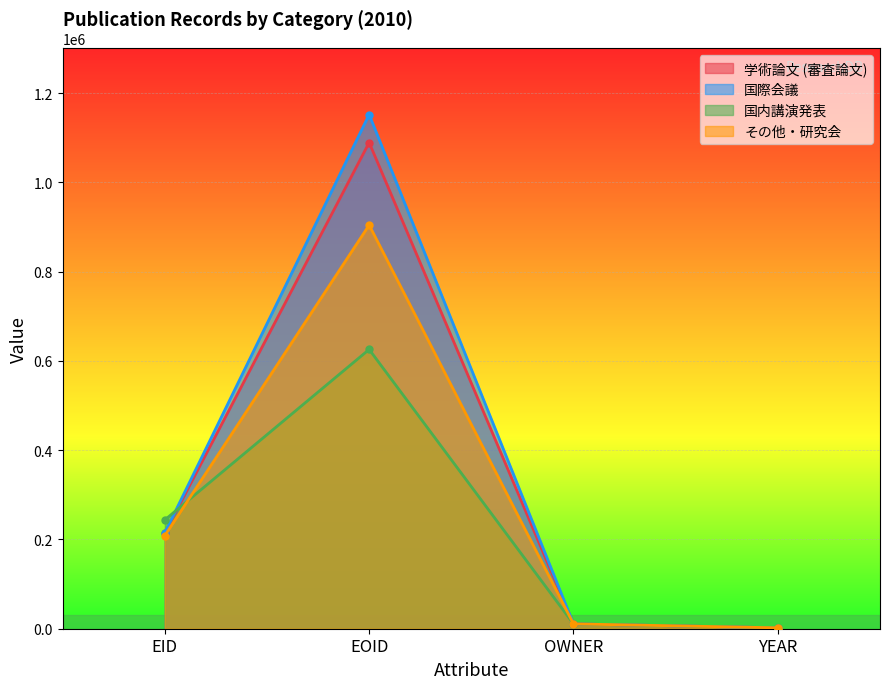

Which category has the lowest value across all series?

YEAR